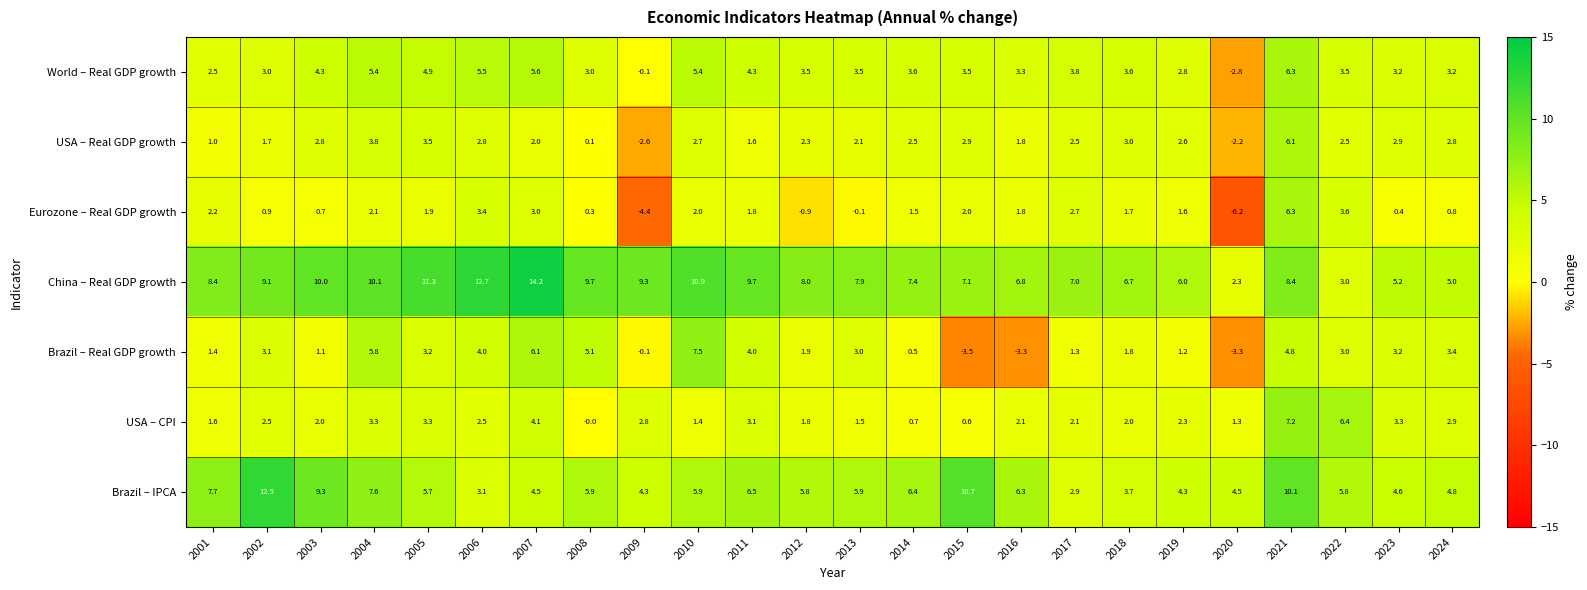

Which series has the widest spread of values?

Eurozone – Real GDP growth